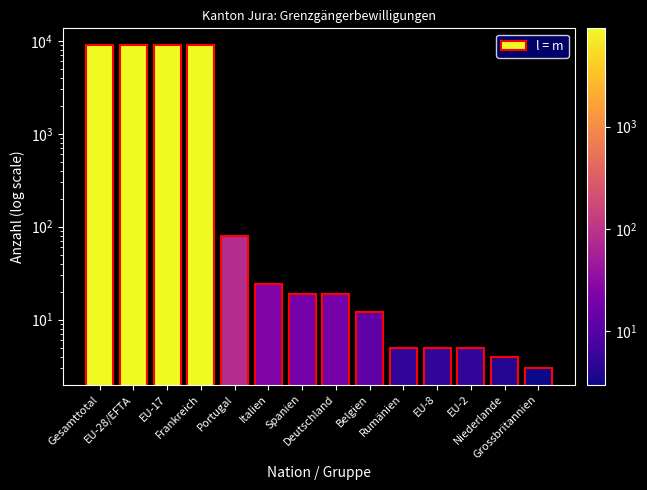

How many categories are shown in the chart?

14